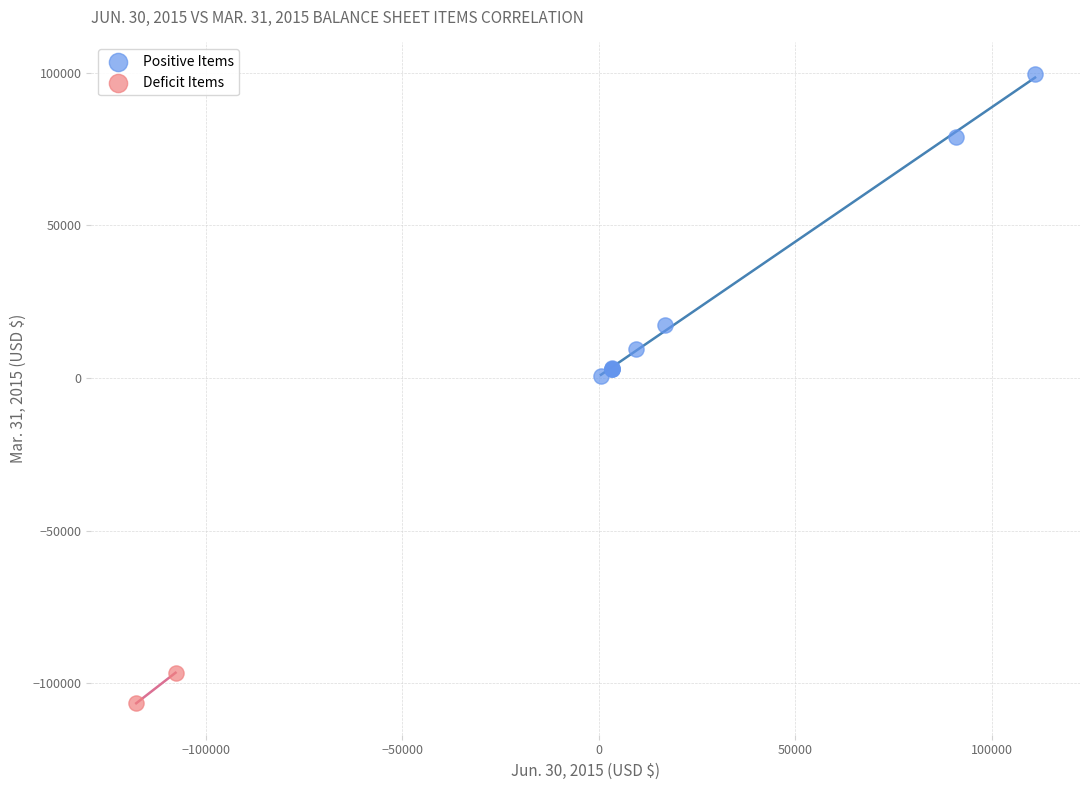

Which series has the widest spread of Y values?

Positive Items